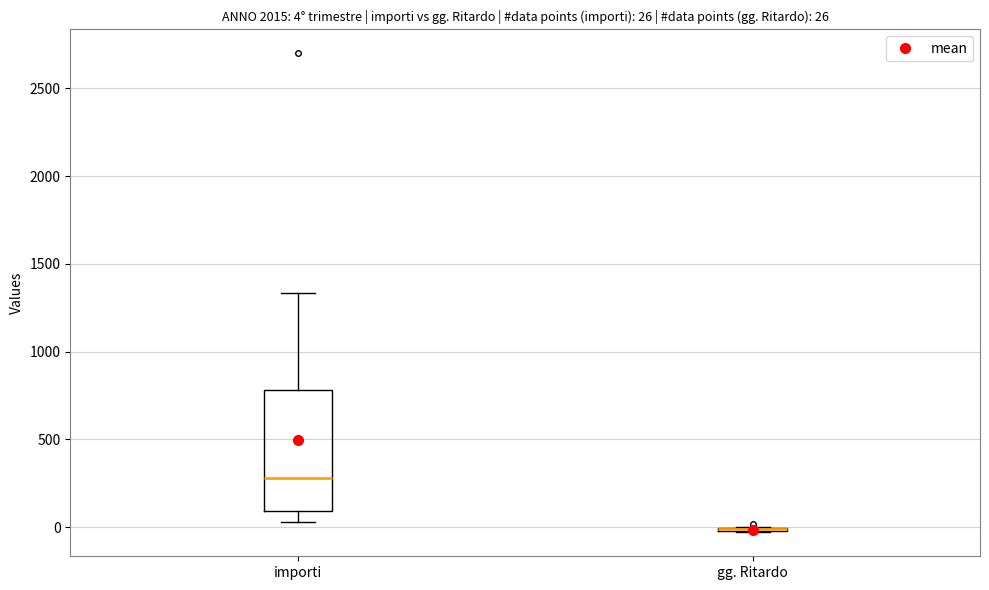

Comparing the boxes themselves (not the whiskers), which one is the tallest?

importi